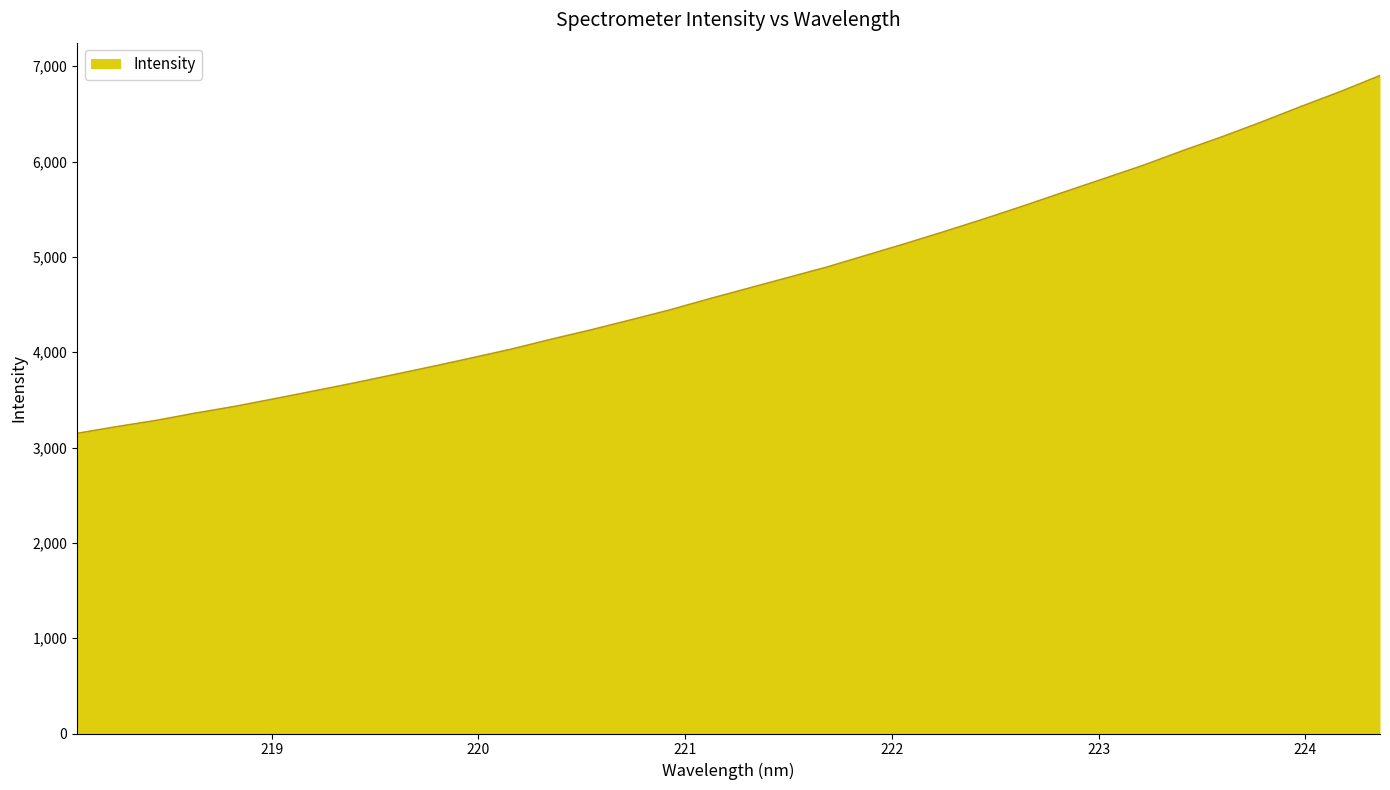

What is the difference between the maximum and second lowest values?

3683.7